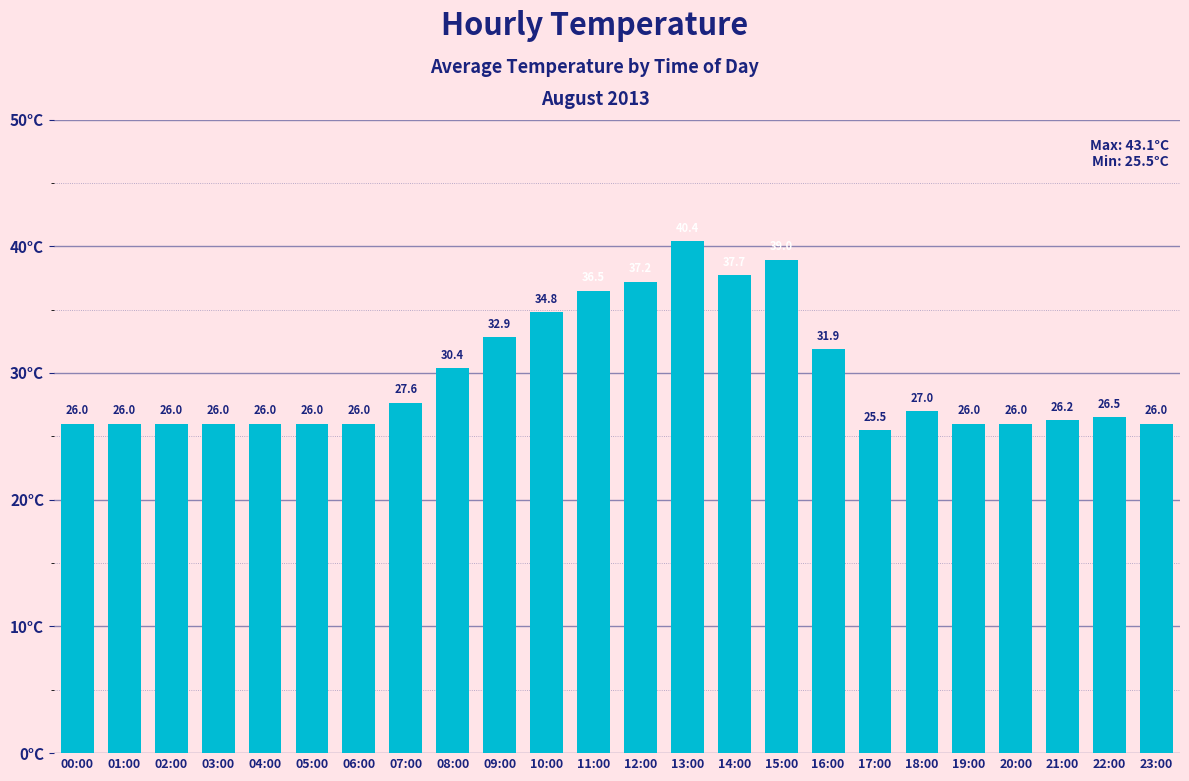

What is the label of the 5th bar from the left?

04:00